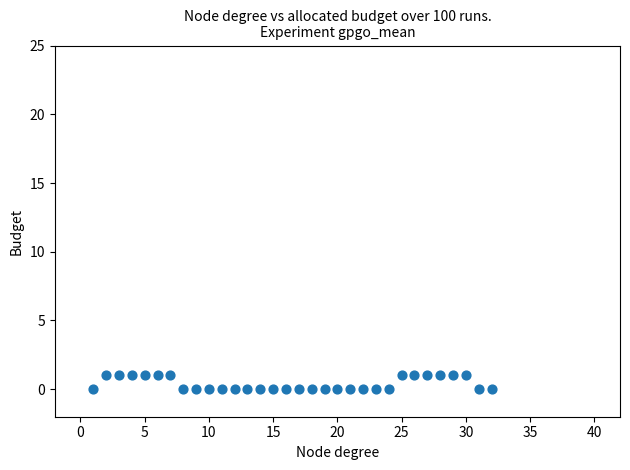

How many points are shown in the scatter plot?

32